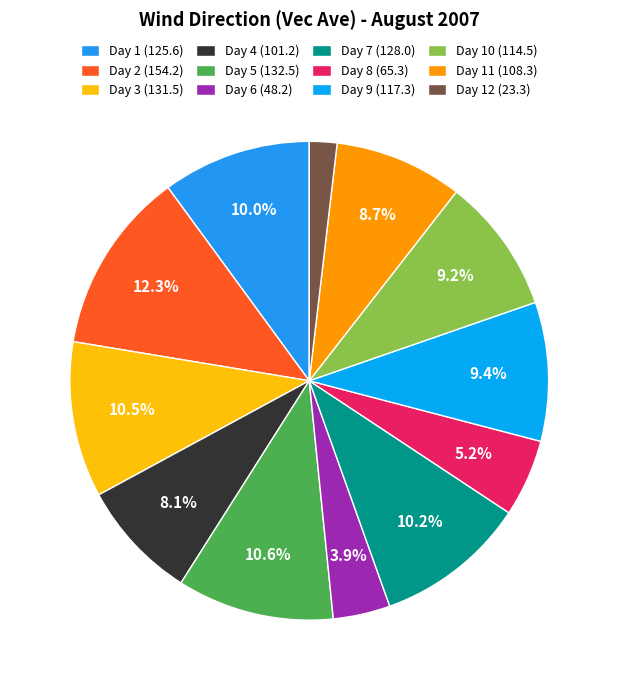

Does Day 5 (132.5) represent more than half of the total?

No